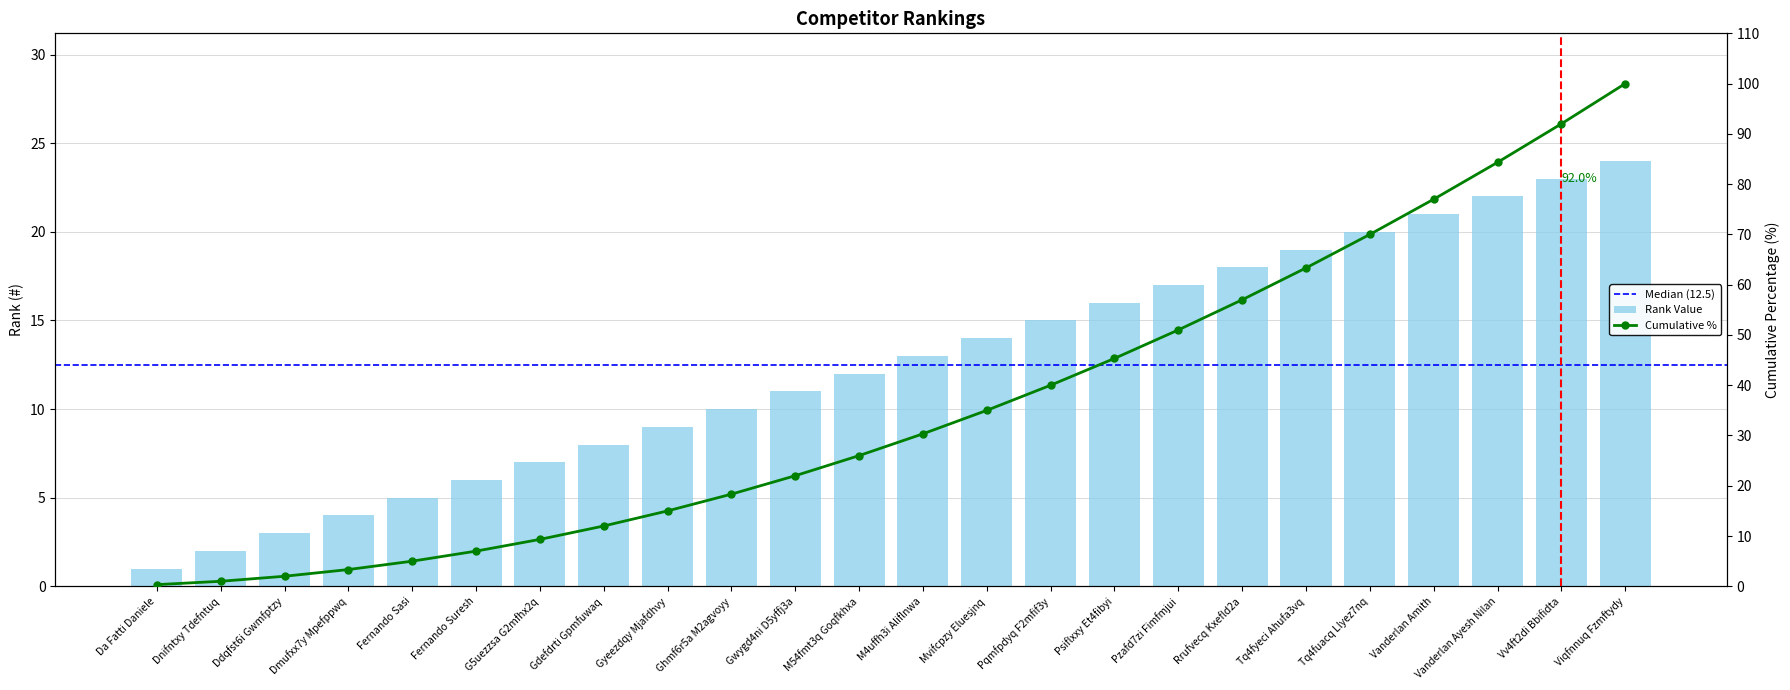

Count the number of values greater than 13.

11